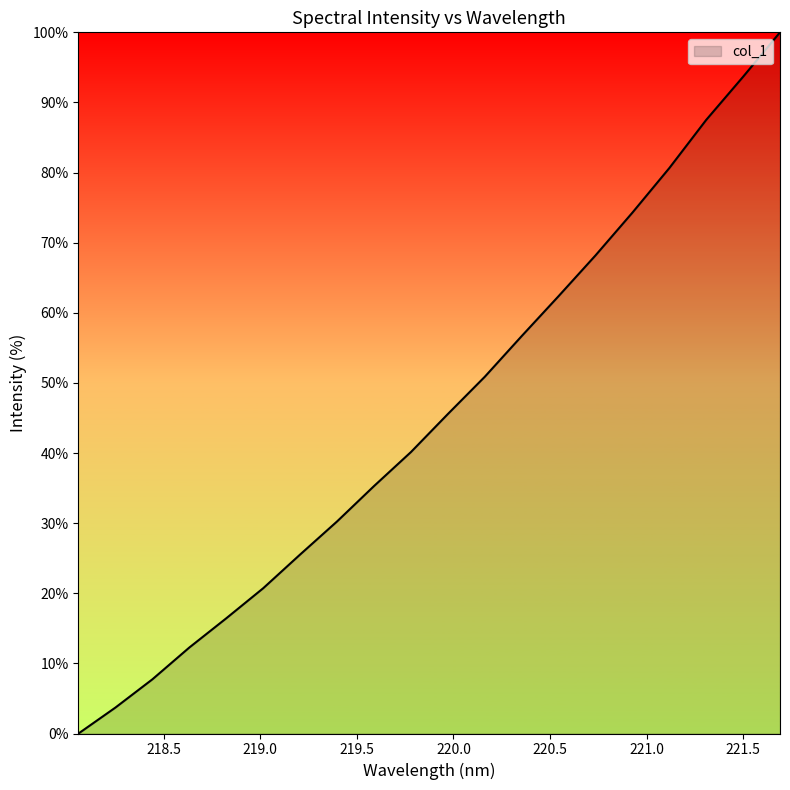

True or false: there are more than 0 points higher than both neighbors.

False